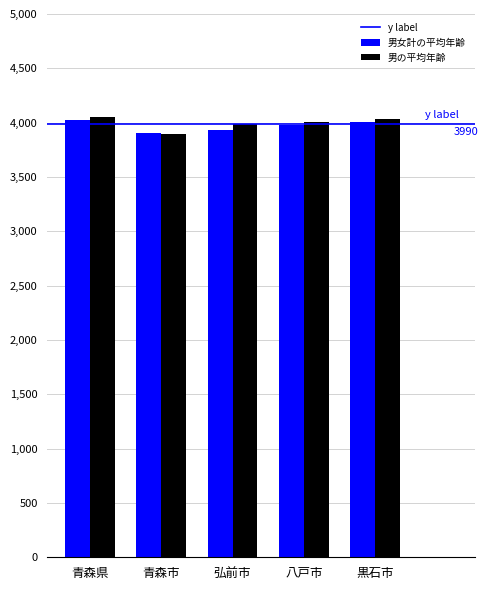

How many values in the 男の平均年齢 series are below 4006?

2